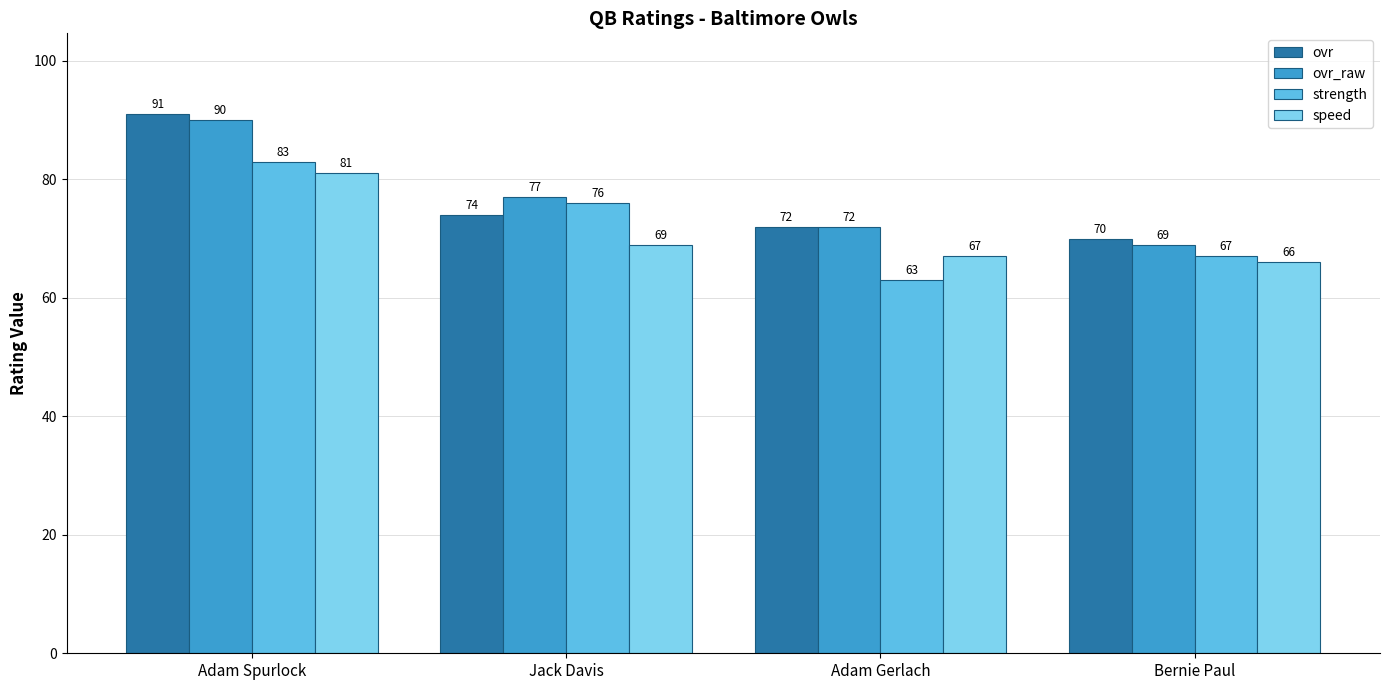

What is the value of the ovr_raw bar at the 2nd from the left?

77